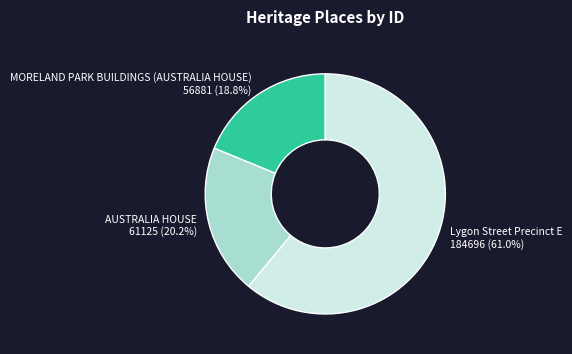

Approximately how many times larger is the value at MORELAND PARK BUILDINGS (AUSTRALIA HOUSE) compared to AUSTRALIA HOUSE?

0.9